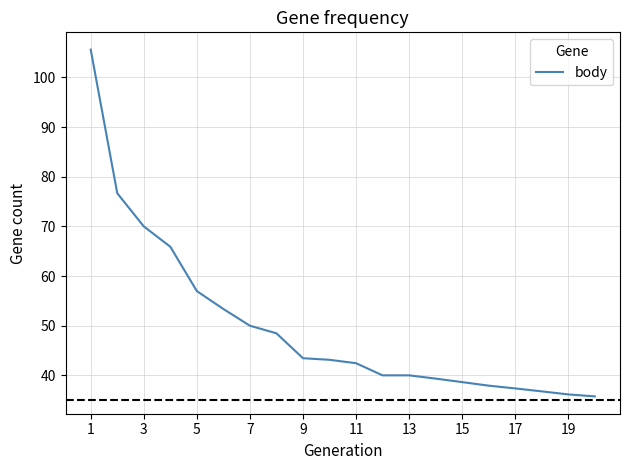

What is the difference between the maximum and minimum values?

69.8